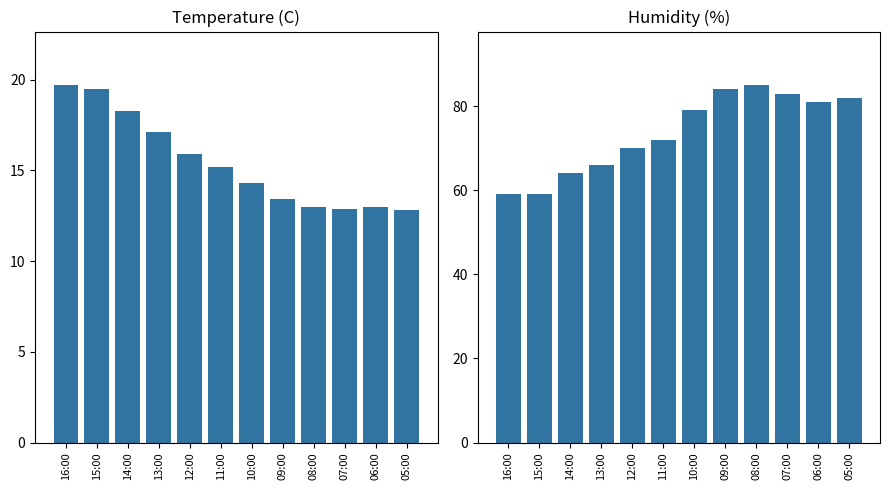

At which label does Humidity (%) first exceed 79?

09:00